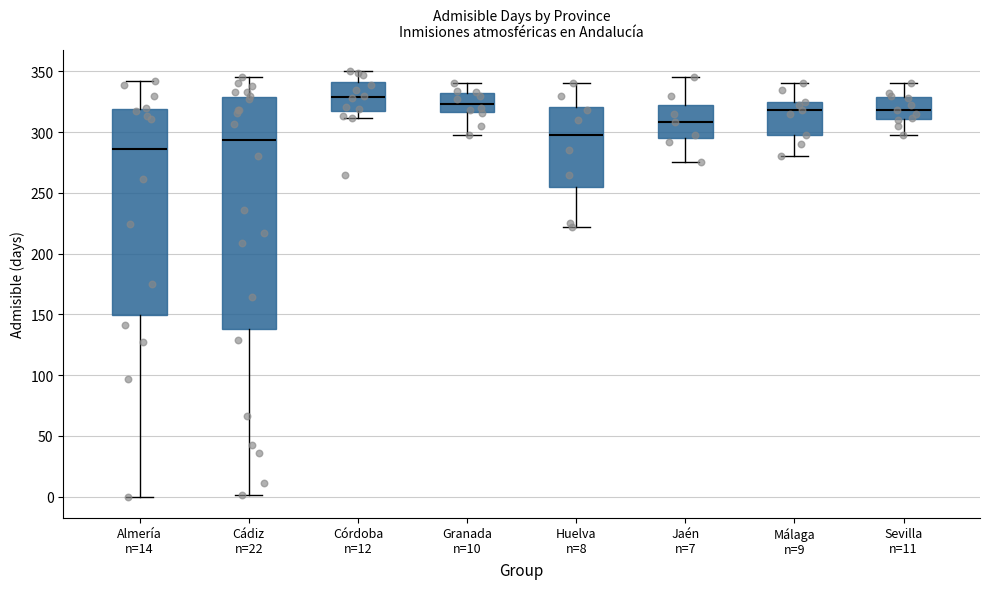

Which box's median line is the highest?

Córdoba n=12